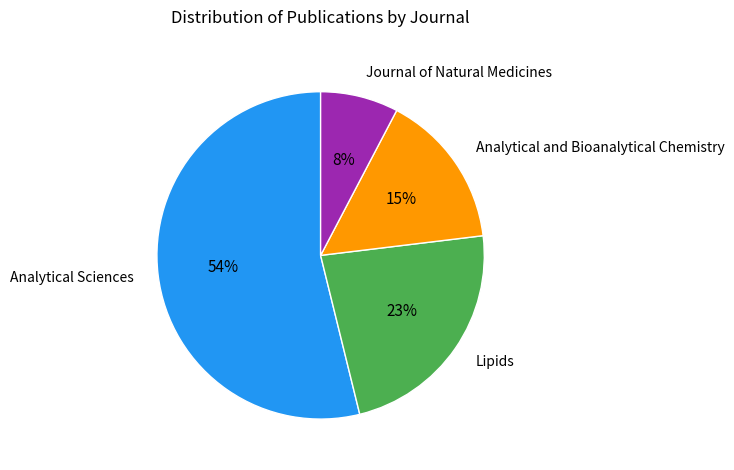

Which category has the smallest portion of the pie?

Journal of Natural Medicines